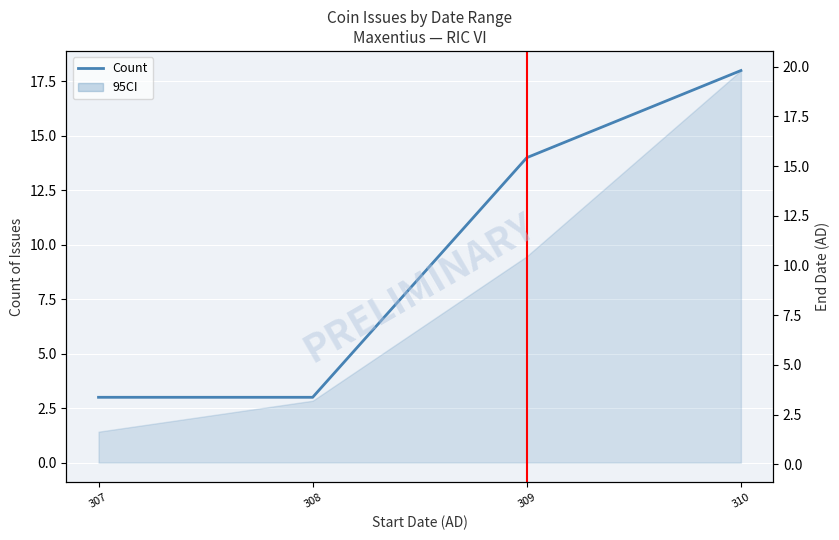

Reading left to right, extract all data points from this chart.

307=3	308=3	309=14	310=18